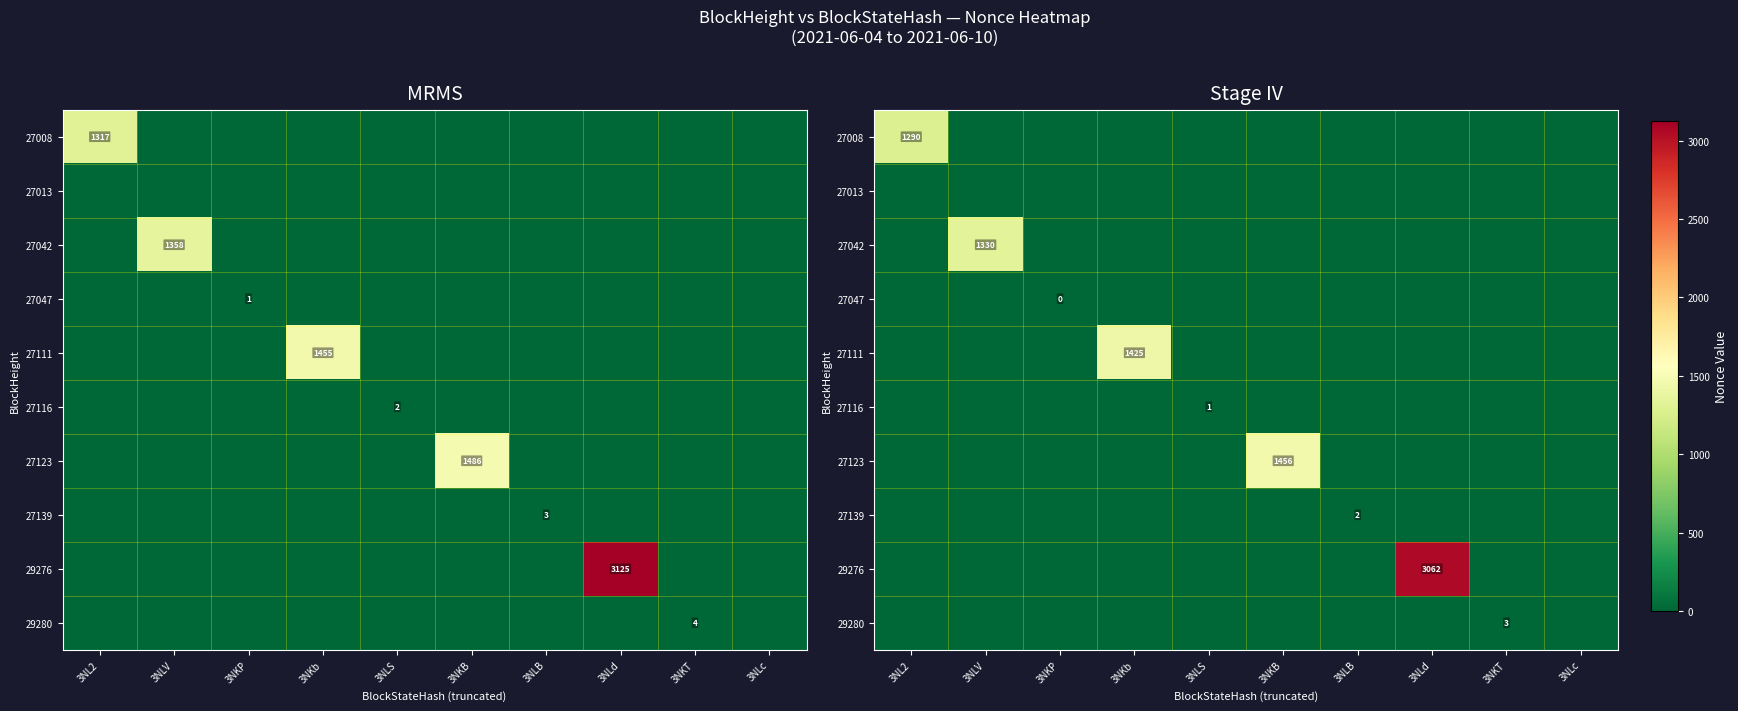

List the labels in order of 27123 value, smallest first.

3NL2, 3NLV, 3NKP, 3NKb, 3NLS, 3NLB, 3NLd, 3NKT, 3NLc, 3NKB